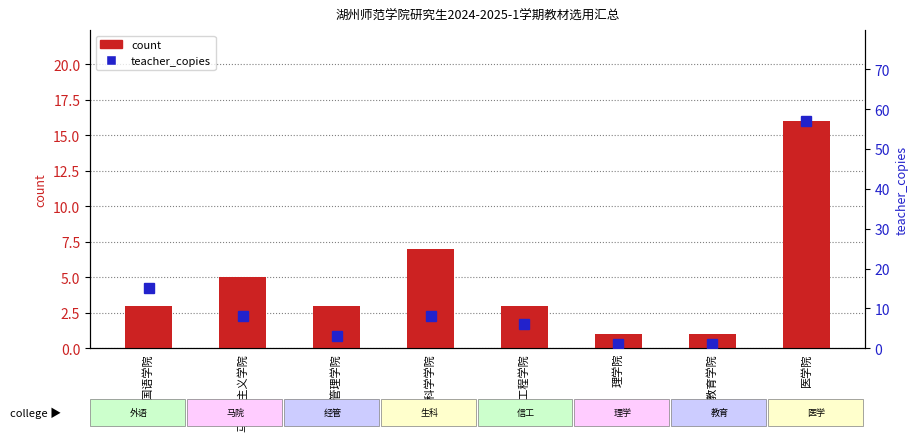

What is the value of the count bar at the 4th from the left?

7